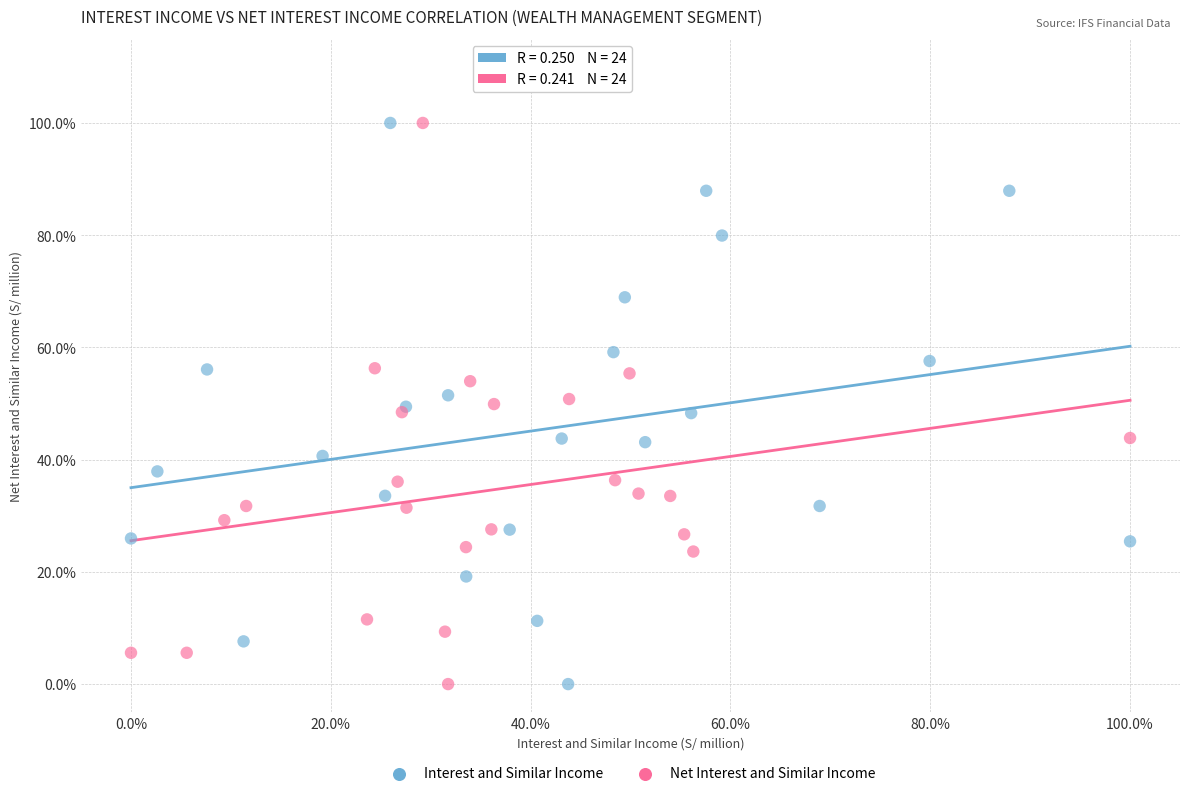

What are all the series names shown in the legend?

Interest and Similar Income, Net Interest and Similar Income